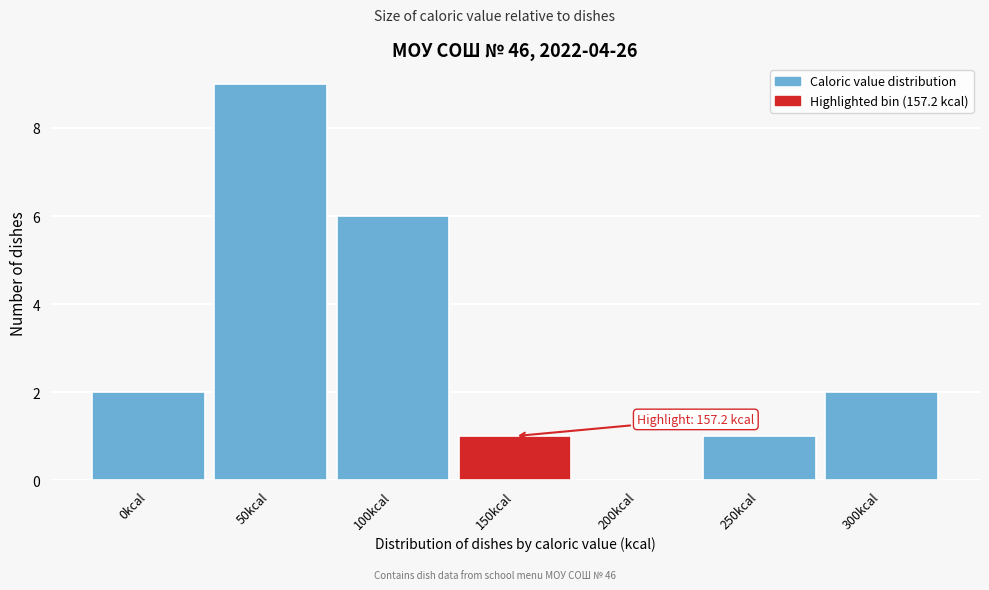

Reading left to right, list all the values displayed in this chart.

0kcal=2	50kcal=9	100kcal=6	150kcal=1	200kcal=0	250kcal=1	300kcal=2